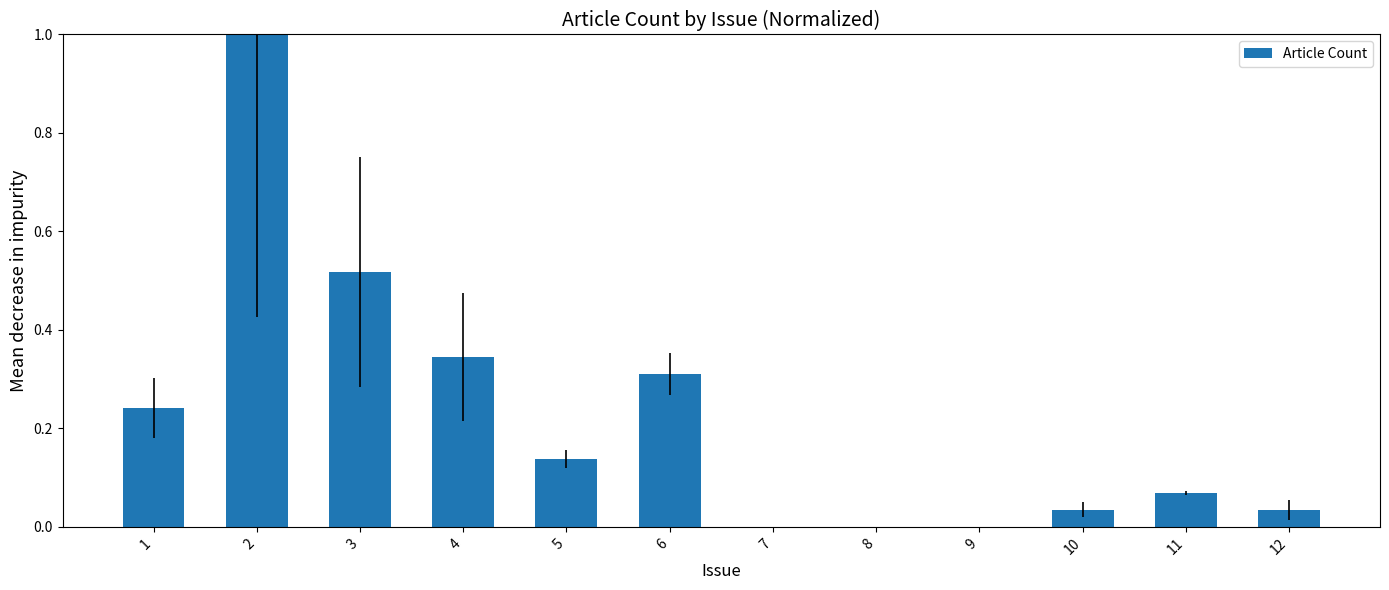

What is the difference between the values at 2 and 6?

0.7